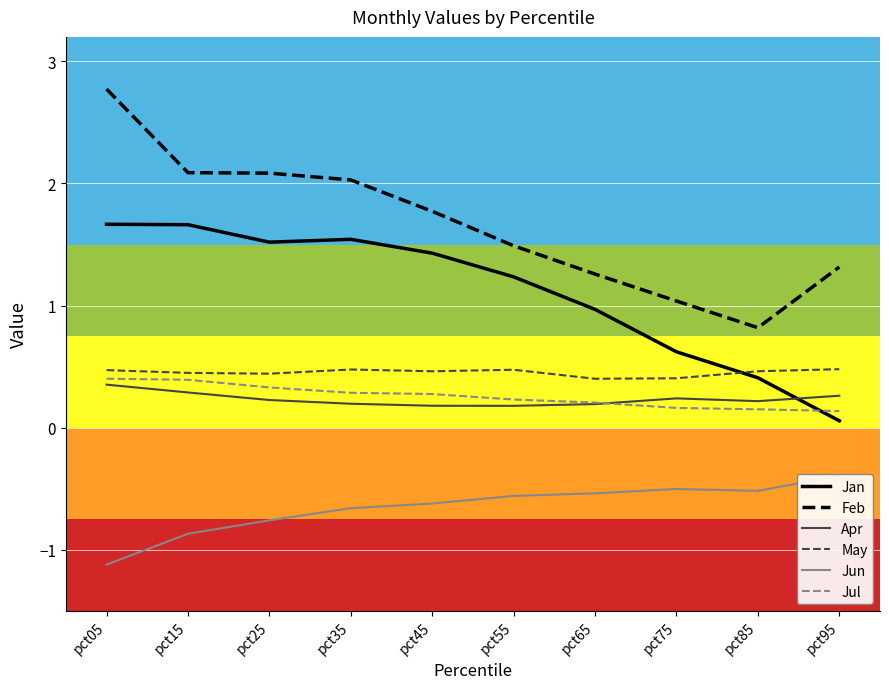

Is it true that Feb equals 1.5 at pct55?

True